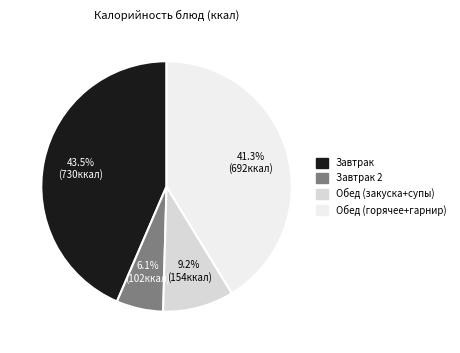

To the nearest percent, what is the average slice percentage?

25%